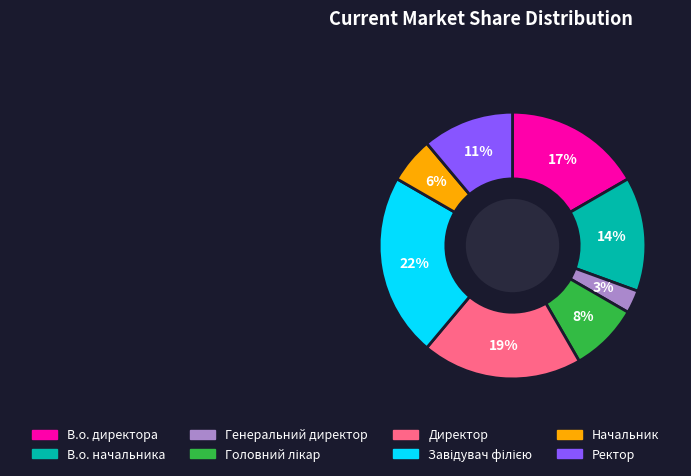

Is В.о. начальника the majority of the pie?

No